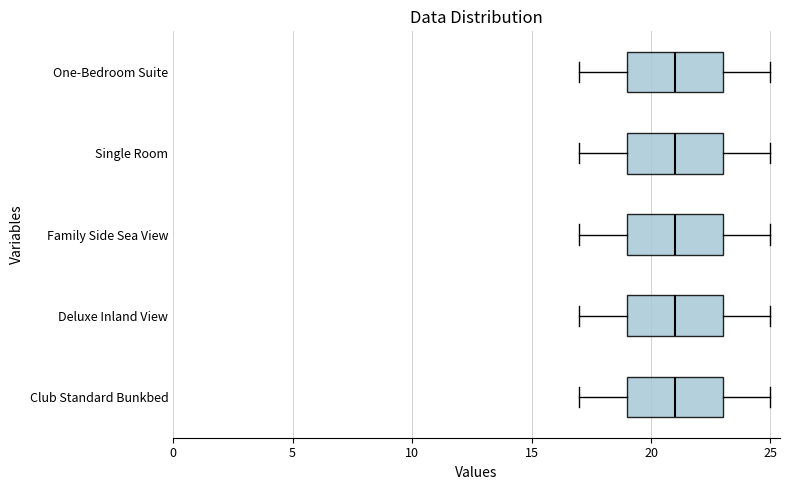

Reading bottom to top, read every box against the x-axis: the position of its median line, the range the box covers, and the ends of its whiskers. The values are not printed on the chart, so give them approximately, as read against the axis.

Club Standard Bunkbed: median 21, box 19 to 23, whiskers 17 to 25
Deluxe Inland View: median 21, box 19 to 23, whiskers 17 to 25
Family Side Sea View: median 21, box 19 to 23, whiskers 17 to 25
Single Room: median 21, box 19 to 23, whiskers 17 to 25
One-Bedroom Suite: median 21, box 19 to 23, whiskers 17 to 25